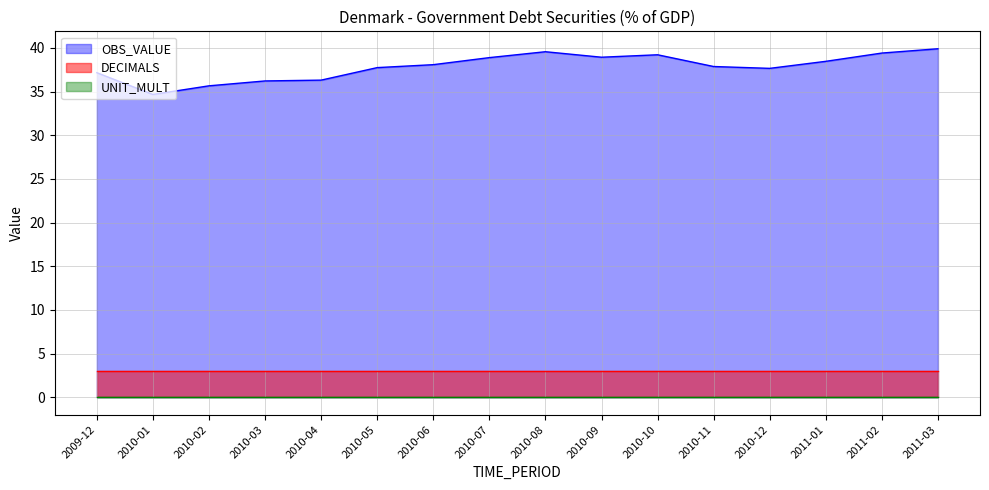

What is the spread (max minus min) of values at 2010-12?

37.7